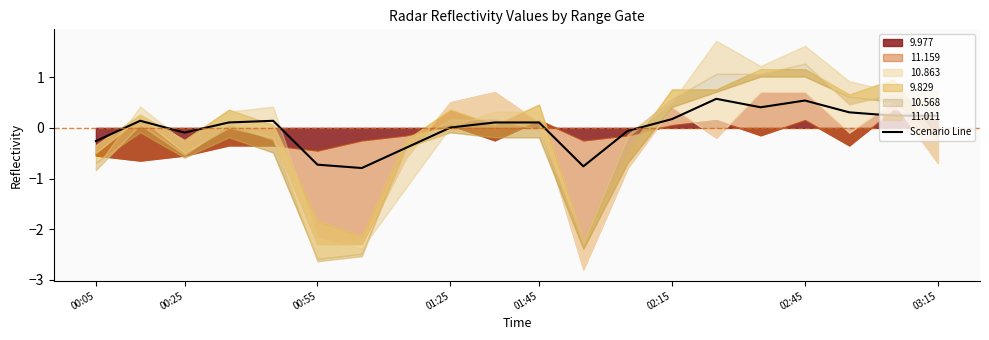

True or false: the data shows 0.8 at 14.

False